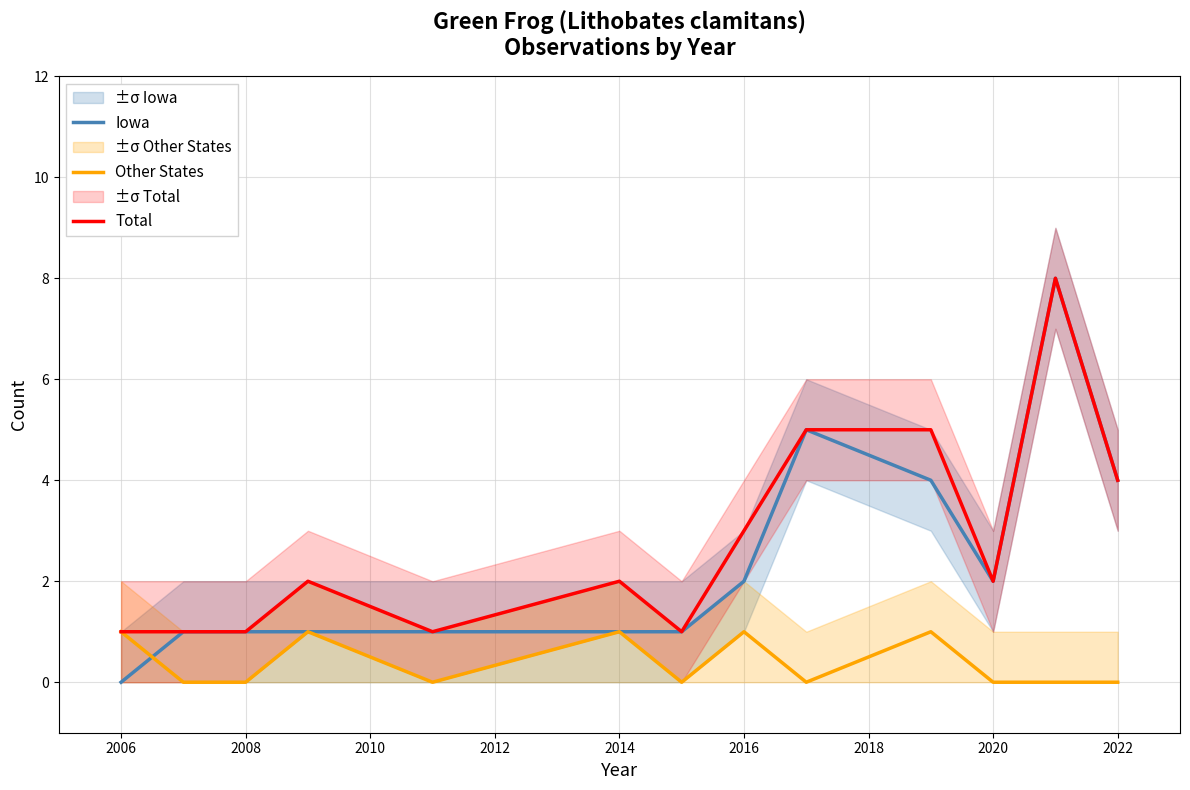

How many Iowa values are between 1 and 4?

10